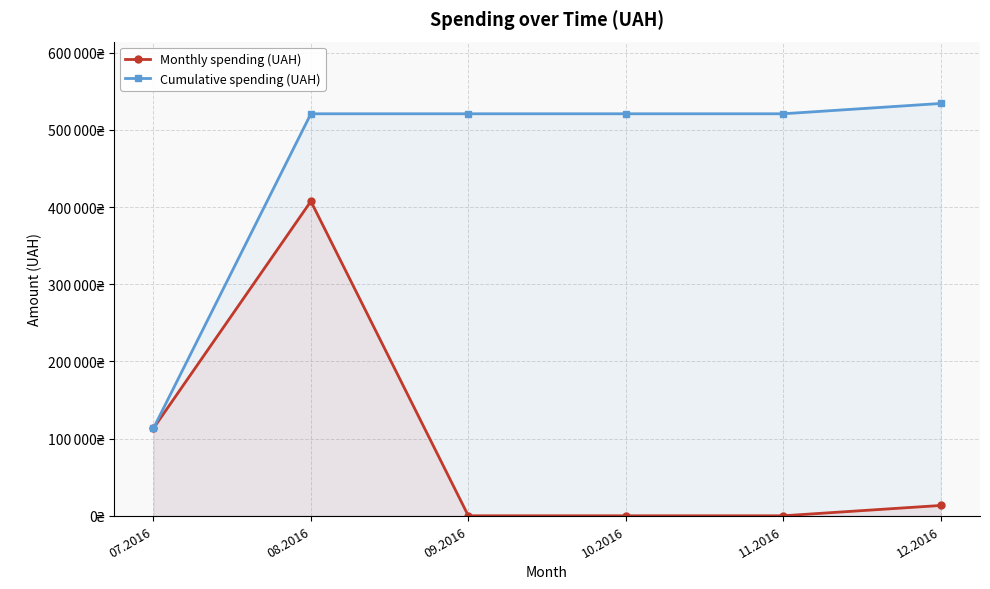

At which category is the sum across all series the highest?

08.2016